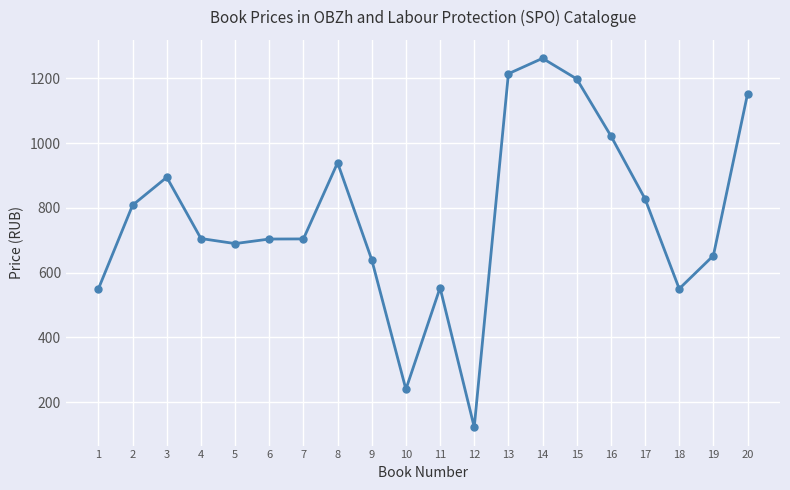

What is the difference between the maximum and minimum values?

1138.8